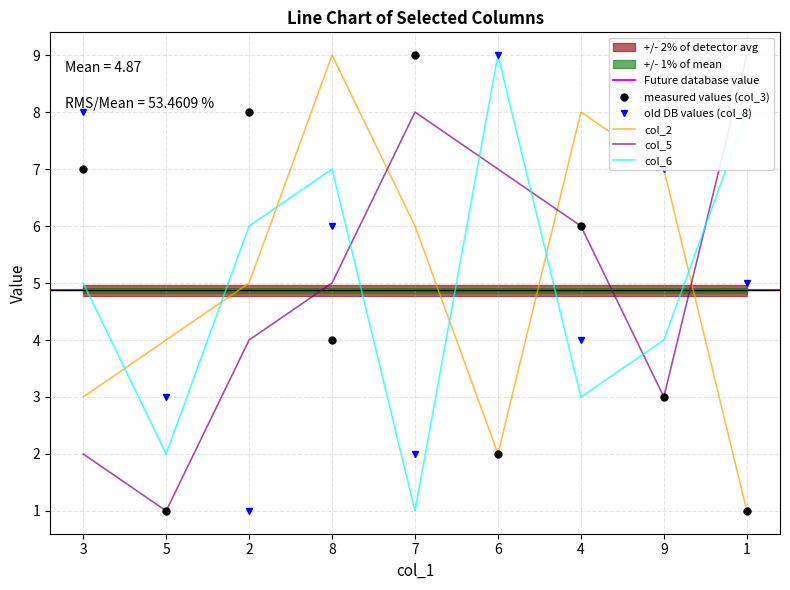

Where does the col_3 series first go above 4?

3